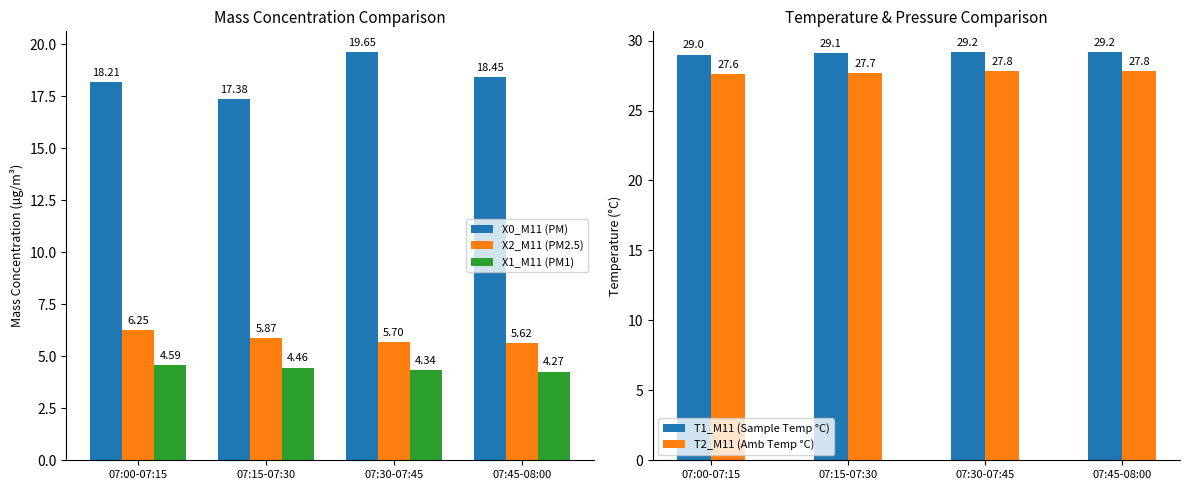

What is the spread (max minus min) of values at 07:00-07:15?

24.4